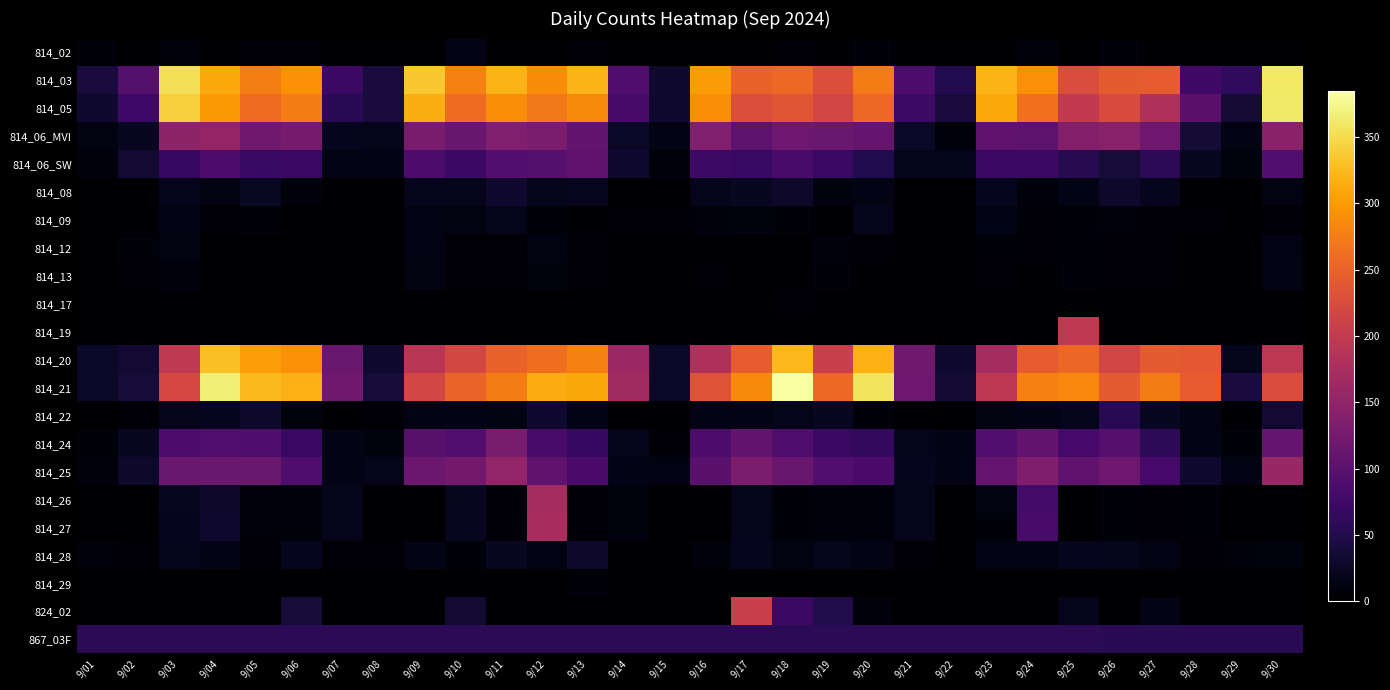

Reading left to right, what are all the values shown in this chart?

814_02: 9/01=7	9/02=0	9/03=8	9/04=3	9/05=4	9/06=5	9/07=0	9/08=2	9/09=2	9/10=14	9/11=3	9/12=3	9/13=6	9/14=1	9/15=0	9/16=3	9/17=3	9/18=4	9/19=2	9/20=7	9/21=3	9/22=2	9/23=1	9/24=9	9/25=0	9/26=7	9/27=3	9/28=2	9/29=0	9/30=2
814_03: 9/01=41	9/02=95	9/03=354	9/04=311	9/05=276	9/06=293	9/07=71	9/08=42	9/09=335	9/10=278	9/11=320	9/12=288	9/13=320	9/14=91	9/15=31	9/16=300	9/17=251	9/18=257	9/19=230	9/20=273	9/21=86	9/22=51	9/23=319	9/24=291	9/25=227	9/26=243	9/27=245	9/28=76	9/29=62	9/30=360
814_05: 9/01=33	9/02=75	9/03=340	9/04=298	9/05=259	9/06=275	9/07=57	9/08=41	9/09=315	9/10=260	9/11=289	9/12=272	9/13=287	9/14=82	9/15=31	9/16=289	9/17=228	9/18=237	9/19=217	9/20=256	9/21=73	9/22=41	9/23=311	9/24=264	9/25=200	9/26=225	9/27=179	9/28=100	9/29=37	9/30=361
814_06_MVI: 9/01=11	9/02=23	9/03=150	9/04=154	9/05=119	9/06=126	9/07=21	9/08=17	9/09=130	9/10=114	9/11=136	9/12=132	9/13=109	9/14=27	9/15=14	9/16=136	9/17=103	9/18=118	9/19=115	9/20=112	9/21=26	9/22=9	9/23=104	9/24=103	9/25=137	9/26=142	9/27=118	9/28=37	9/29=15	9/30=147
814_06_SW: 9/01=9	9/02=34	9/03=66	9/04=87	9/05=68	9/06=70	9/07=13	9/08=14	9/09=87	9/10=71	9/11=94	9/12=95	9/13=105	9/14=32	9/15=9	9/16=73	9/17=68	9/18=83	9/19=70	9/20=51	9/21=18	9/22=17	9/23=72	9/24=71	9/25=53	9/26=39	9/27=59	9/28=23	9/29=10	9/30=93
814_08: 9/01=0	9/02=3	9/03=19	9/04=12	9/05=25	9/06=8	9/07=1	9/08=0	9/09=19	9/10=18	9/11=32	9/12=17	9/13=22	9/14=2	9/15=3	9/16=19	9/17=24	9/18=30	9/19=10	9/20=14	9/21=1	9/22=0	9/23=21	9/24=9	9/25=16	9/26=30	9/27=20	9/28=3	9/29=1	9/30=11
814_09: 9/01=0	9/02=3	9/03=14	9/04=4	9/05=7	9/06=3	9/07=1	9/08=0	9/09=13	9/10=11	9/11=18	9/12=7	9/13=3	9/14=5	9/15=4	9/16=8	9/17=10	9/18=7	9/19=3	9/20=19	9/21=3	9/22=1	9/23=14	9/24=6	9/25=7	9/26=8	9/27=6	9/28=5	9/29=2	9/30=5
814_12: 9/01=0	9/02=7	9/03=11	9/04=1	9/05=1	9/06=3	9/07=1	9/08=1	9/09=13	9/10=5	9/11=5	9/12=11	9/13=5	9/14=2	9/15=0	9/16=3	9/17=3	9/18=2	9/19=9	9/20=5	9/21=3	9/22=0	9/23=7	9/24=4	9/25=7	9/26=6	9/27=5	9/28=0	9/29=2	9/30=13
814_13: 9/01=0	9/02=5	9/03=9	9/04=1	9/05=2	9/06=3	9/07=1	9/08=1	9/09=12	9/10=6	9/11=5	9/12=10	9/13=4	9/14=2	9/15=0	9/16=4	9/17=2	9/18=2	9/19=7	9/20=3	9/21=2	9/22=1	9/23=6	9/24=3	9/25=7	9/26=5	9/27=4	9/28=0	9/29=1	9/30=14
814_17: 9/01=0	9/02=0	9/03=2	9/04=2	9/05=1	9/06=1	9/07=1	9/08=0	9/09=3	9/10=1	9/11=1	9/12=0	9/13=1	9/14=0	9/15=0	9/16=3	9/17=1	9/18=4	9/19=2	9/20=2	9/21=0	9/22=0	9/23=0	9/24=2	9/25=2	9/26=2	9/27=3	9/28=0	9/29=0	9/30=2
814_19: 9/01=0	9/02=0	9/03=0	9/04=0	9/05=0	9/06=0	9/07=0	9/08=0	9/09=1	9/10=0	9/11=0	9/12=1	9/13=1	9/14=0	9/15=0	9/16=1	9/17=3	9/18=0	9/19=0	9/20=0	9/21=0	9/22=0	9/23=0	9/24=0	9/25=198	9/26=0	9/27=0	9/28=0	9/29=0	9/30=0
814_20: 9/01=26	9/02=35	9/03=198	9/04=329	9/05=302	9/06=293	9/07=115	9/08=33	9/09=191	9/10=219	9/11=250	9/12=263	9/13=279	9/14=161	9/15=26	9/16=181	9/17=244	9/18=323	9/19=208	9/20=316	9/21=119	9/22=33	9/23=170	9/24=245	9/25=255	9/26=218	9/27=242	9/28=240	9/29=19	9/30=194
814_21: 9/01=27	9/02=39	9/03=221	9/04=366	9/05=324	9/06=318	9/07=120	9/08=38	9/09=217	9/10=252	9/11=274	9/12=314	9/13=309	9/14=167	9/15=26	9/16=234	9/17=287	9/18=385	9/19=256	9/20=357	9/21=118	9/22=34	9/23=195	9/24=279	9/25=284	9/26=241	9/27=273	9/28=245	9/29=42	9/30=226
814_22: 9/01=1	9/02=5	9/03=19	9/04=20	9/05=29	9/06=10	9/07=3	9/08=4	9/09=13	9/10=16	9/11=12	9/12=32	9/13=14	9/14=1	9/15=1	9/16=14	9/17=14	9/18=17	9/19=24	9/20=7	9/21=3	9/22=2	9/23=12	9/24=16	9/25=19	9/26=55	9/27=23	9/28=13	9/29=2	9/30=35
814_24: 9/01=7	9/02=24	9/03=86	9/04=92	9/05=90	9/06=70	9/07=14	9/08=10	9/09=98	9/10=94	9/11=128	9/12=84	9/13=65	9/14=18	9/15=6	9/16=86	9/17=107	9/18=90	9/19=70	9/20=64	9/21=19	9/22=15	9/23=92	9/24=107	9/25=80	9/26=97	9/27=60	9/28=14	9/29=7	9/30=110
814_25: 9/01=8	9/02=30	9/03=115	9/04=115	9/05=115	9/06=90	9/07=16	9/08=17	9/09=116	9/10=122	9/11=152	9/12=105	9/13=85	9/14=16	9/15=13	9/16=100	9/17=131	9/18=114	9/19=93	9/20=85	9/21=20	9/22=16	9/23=110	9/24=135	9/25=106	9/26=118	9/27=81	9/28=32	9/29=13	9/30=158
814_26: 9/01=0	9/02=0	9/03=24	9/04=29	9/05=9	9/06=9	9/07=18	9/08=0	9/09=0	9/10=22	9/11=4	9/12=171	9/13=4	9/14=10	9/15=0	9/16=1	9/17=18	9/18=7	9/19=9	9/20=8	9/21=17	9/22=0	9/23=11	9/24=79	9/25=3	9/26=7	9/27=5	9/28=7	9/29=0	9/30=1
814_27: 9/01=0	9/02=0	9/03=20	9/04=33	9/05=9	9/06=9	9/07=18	9/08=0	9/09=0	9/10=22	9/11=4	9/12=175	9/13=4	9/14=10	9/15=0	9/16=0	9/17=19	9/18=7	9/19=9	9/20=8	9/21=17	9/22=0	9/23=7	9/24=83	9/25=3	9/26=7	9/27=5	9/28=7	9/29=0	9/30=0
814_28: 9/01=8	9/02=4	9/03=19	9/04=14	9/05=4	9/06=20	9/07=4	9/08=4	9/09=14	9/10=7	9/11=23	9/12=13	9/13=29	9/14=3	9/15=3	9/16=9	9/17=20	9/18=12	9/19=18	9/20=14	9/21=4	9/22=0	9/23=13	9/24=13	9/25=20	9/26=19	9/27=13	9/28=6	9/29=9	9/30=10
814_29: 9/01=0	9/02=0	9/03=0	9/04=0	9/05=1	9/06=1	9/07=0	9/08=0	9/09=1	9/10=2	9/11=1	9/12=0	9/13=7	9/14=0	9/15=0	9/16=1	9/17=2	9/18=0	9/19=0	9/20=0	9/21=0	9/22=0	9/23=0	9/24=0	9/25=1	9/26=1	9/27=1	9/28=0	9/29=0	9/30=1
824_02: 9/01=0	9/02=0	9/03=0	9/04=0	9/05=0	9/06=38	9/07=0	9/08=0	9/09=0	9/10=34	9/11=0	9/12=2	9/13=0	9/14=0	9/15=0	9/16=0	9/17=209	9/18=71	9/19=49	9/20=8	9/21=0	9/22=0	9/23=0	9/24=0	9/25=19	9/26=0	9/27=16	9/28=0	9/29=0	9/30=0
867_03F: 9/01=58	9/02=58	9/03=58	9/04=58	9/05=58	9/06=58	9/07=58	9/08=58	9/09=58	9/10=58	9/11=58	9/12=58	9/13=58	9/14=58	9/15=58	9/16=58	9/17=58	9/18=58	9/19=58	9/20=58	9/21=58	9/22=58	9/23=58	9/24=58	9/25=58	9/26=56	9/27=56	9/28=56	9/29=56	9/30=56